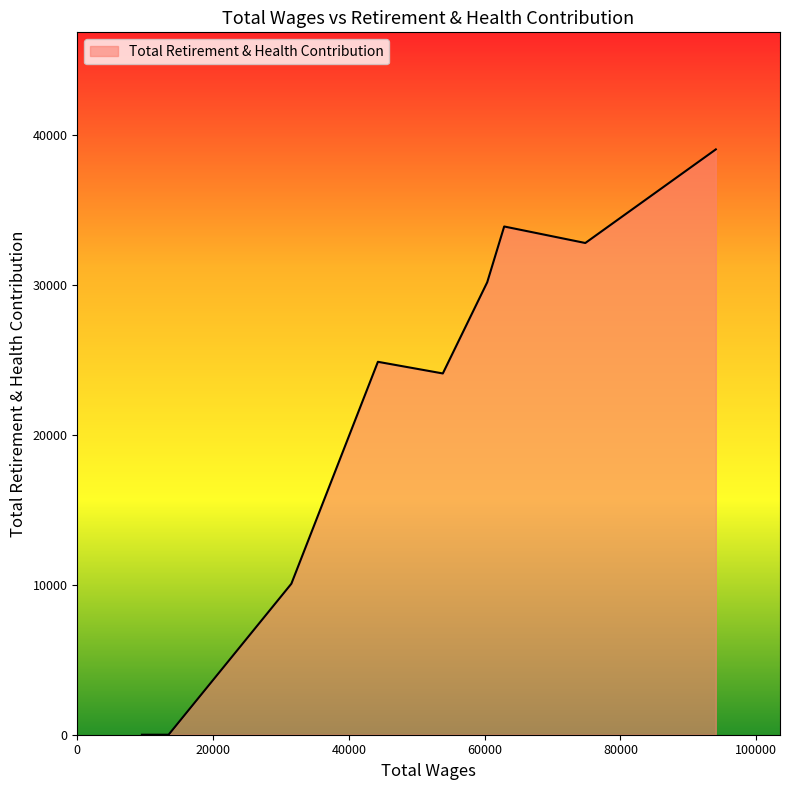

What is the difference between the maximum and minimum values?

39064